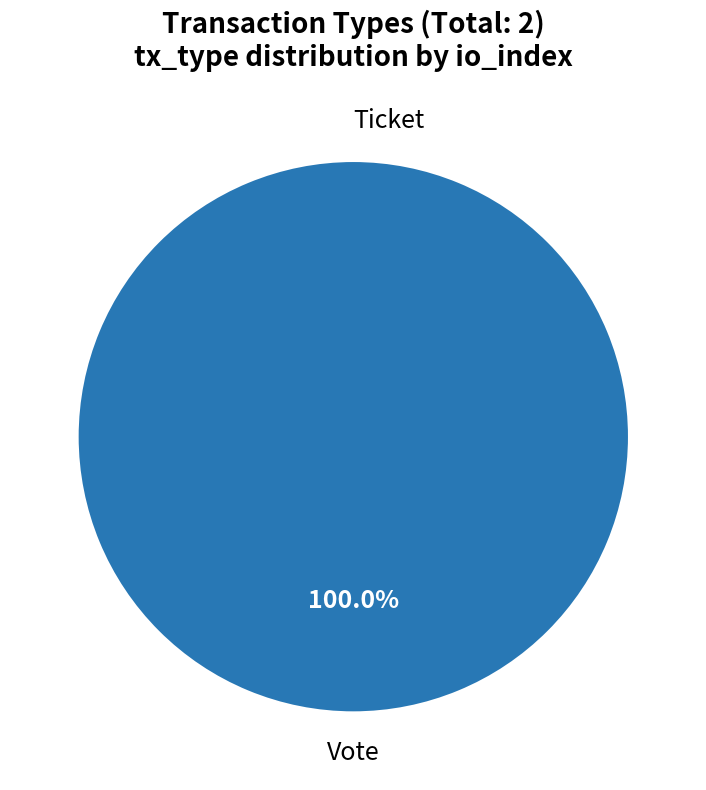

To the nearest percent, what percentage of the pie is Vote?

100%